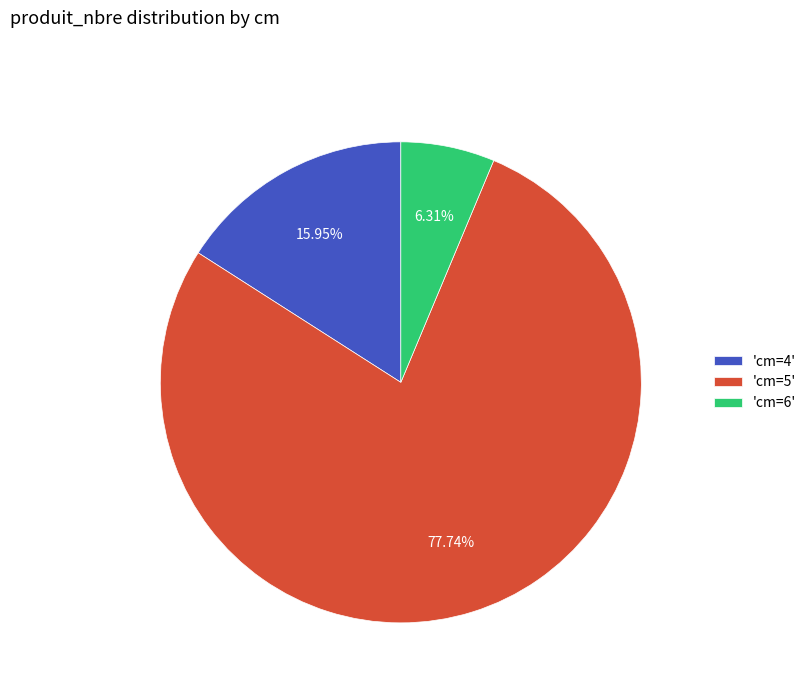

How many slices are in this pie chart?

3